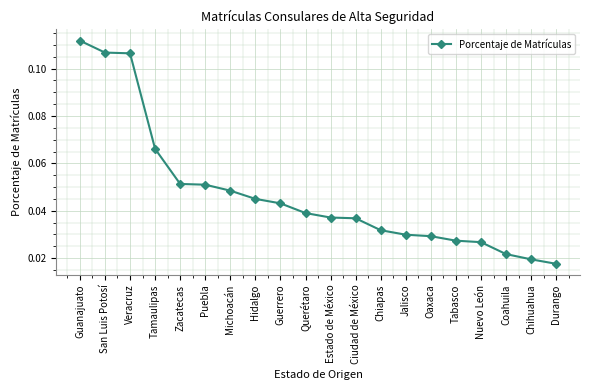

What is the label of the 2nd point from the right?

Chihuahua